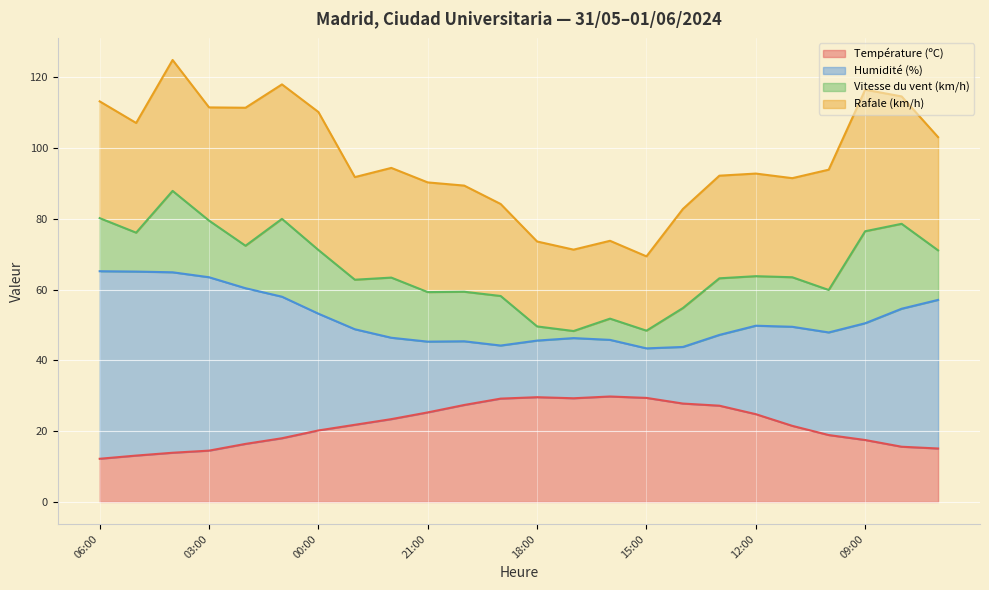

Does the chart display data point markers on the line(s)?

No